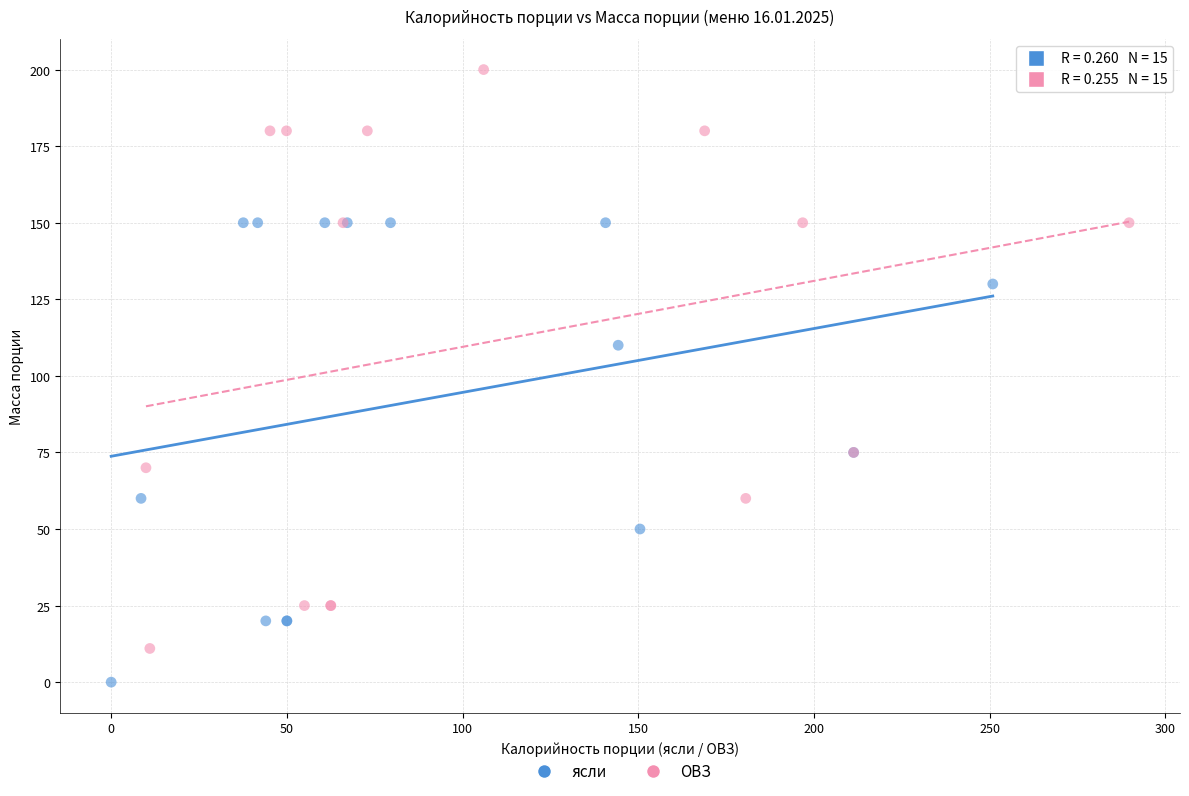

Which series contains the highest Y value?

ОВЗ